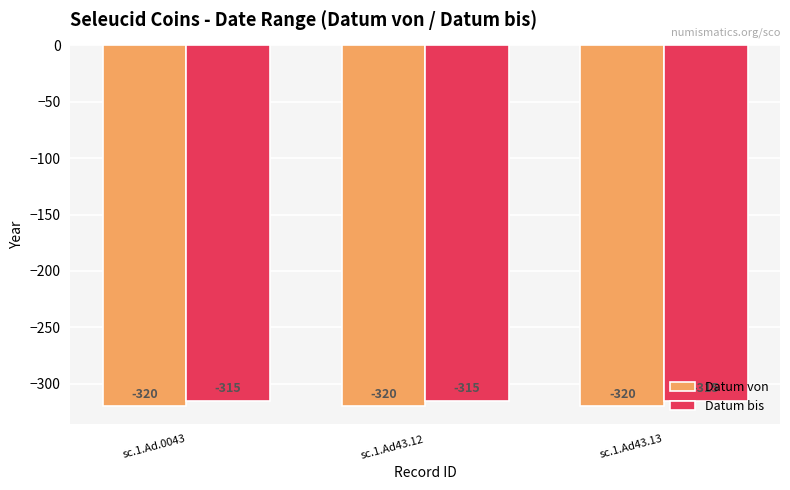

The Datum von series shows -320 at sc.1.Ad43.12. True or false?

True